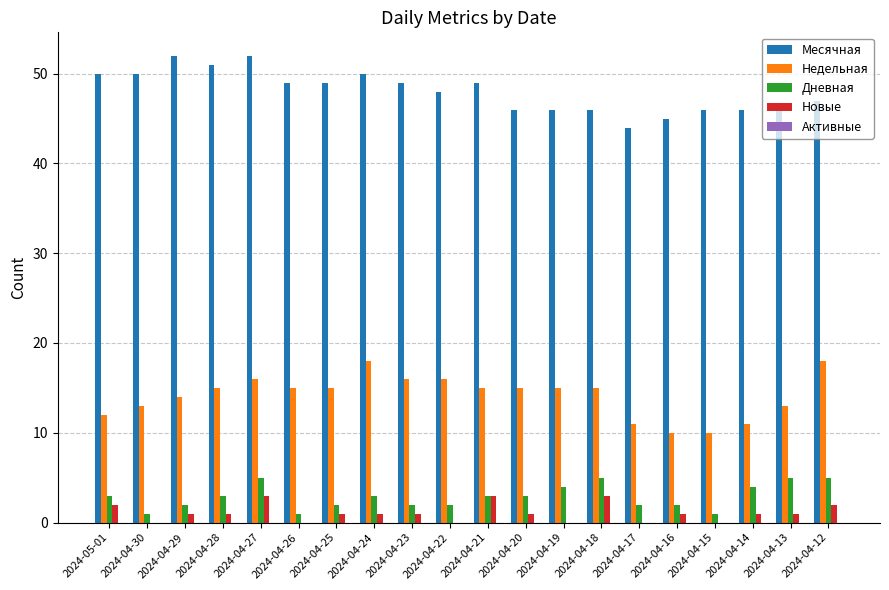

Between 2024-04-27 and 2024-04-20, which series saw the biggest shift?

Месячная